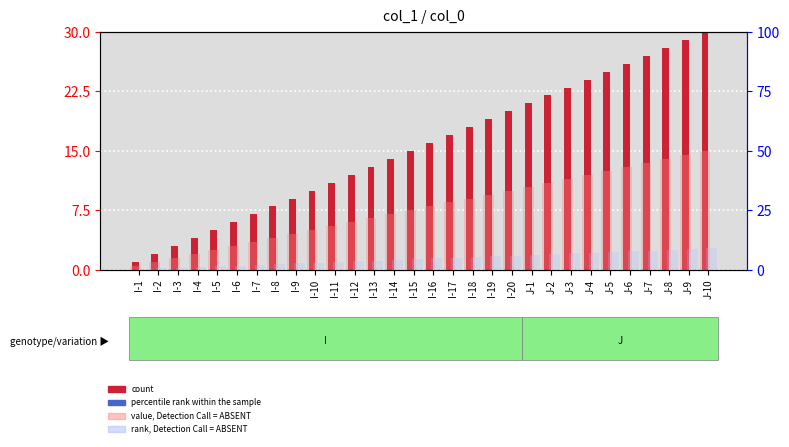

Reading left to right, list all the values displayed in this chart.

count: 1.0	2.0	3.0	4.0	5.0	6.0	7.0	8.0	9.0	10.0	11.0	12.0	13.0	14.0	15.0	16.0	17.0	18.0	19.0	20.0	21.0	22.0	23.0	24.0	25.0	26.0	27.0	28.0	29.0	30.0
value, Detection Call = ABSENT: 0.5	1.0	1.5	2.0	2.5	3.0	3.5	4.0	4.5	5.0	5.5	6.0	6.5	7.0	7.5	8.0	8.5	9.0	9.5	10.0	10.5	11.0	11.5	12.0	12.5	13.0	13.5	14.0	14.5	15.0
percentile rank within the sample: 0.0	0.0	0.0	0.0	0.0	0.0	0.0	0.0	0.0	0.0	0.0	0.0	0.0	0.0	0.0	0.0	0.0	0.0	0.0	0.0	0.0	0.0	0.0	0.0	0.0	0.0	0.0	0.0	0.0	0.0
rank, Detection Call = ABSENT: 0.3	0.6	0.9	1.2	1.5	1.8	2.1	2.4	2.7	3.0	3.3	3.6	3.9	4.2	4.5	4.8	5.1	5.4	5.7	6.0	6.3	6.6	6.9	7.2	7.5	7.8	8.1	8.4	8.7	9.0